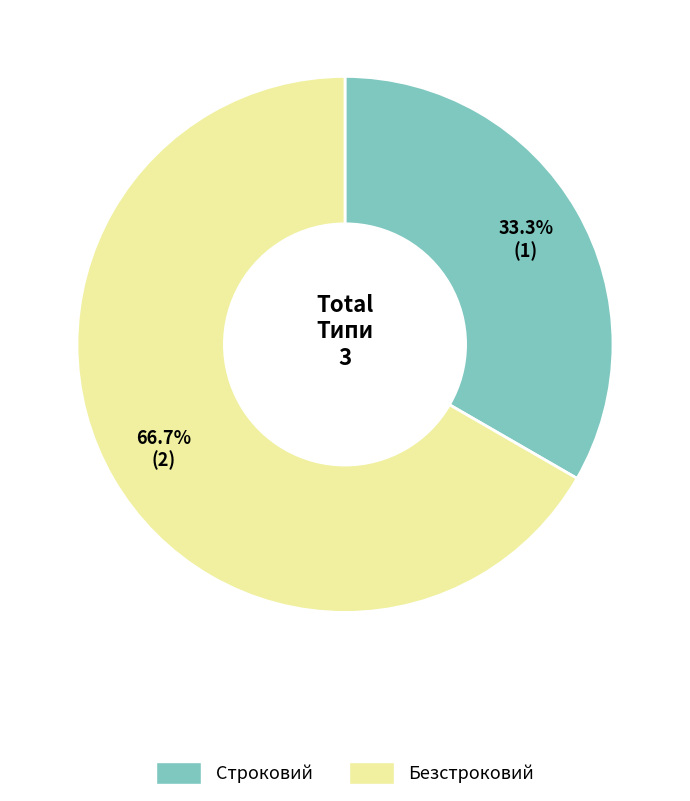

What is the total percentage of Строковий and Безстроковий?

100.0%